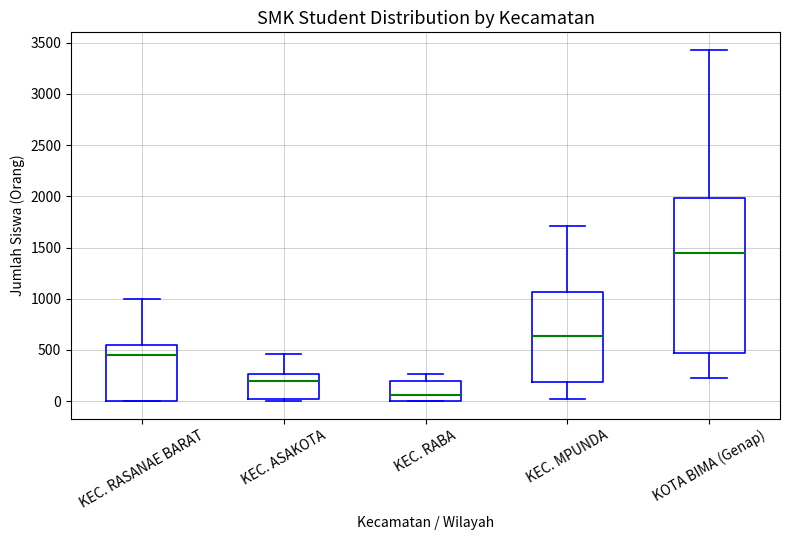

Which box is the tallest, from its lower edge to its upper edge?

KOTA BIMA (Genap)